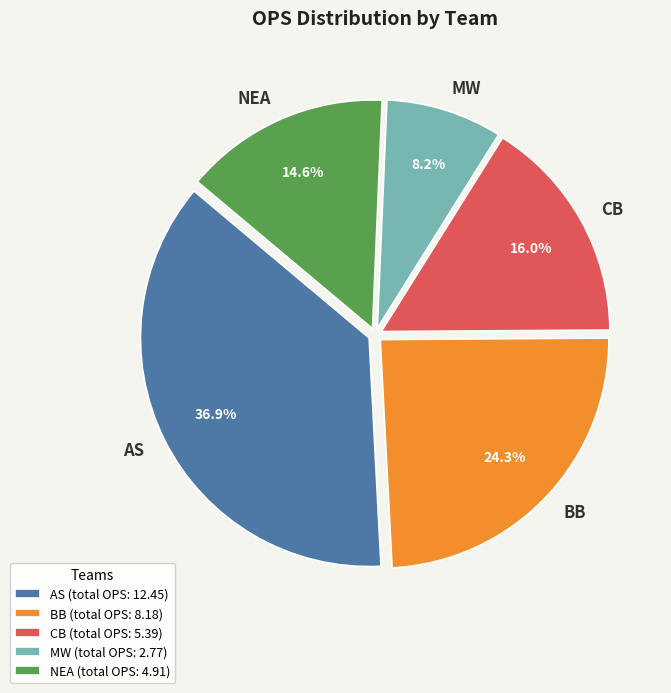

Does AS account for over 50% of the chart?

No